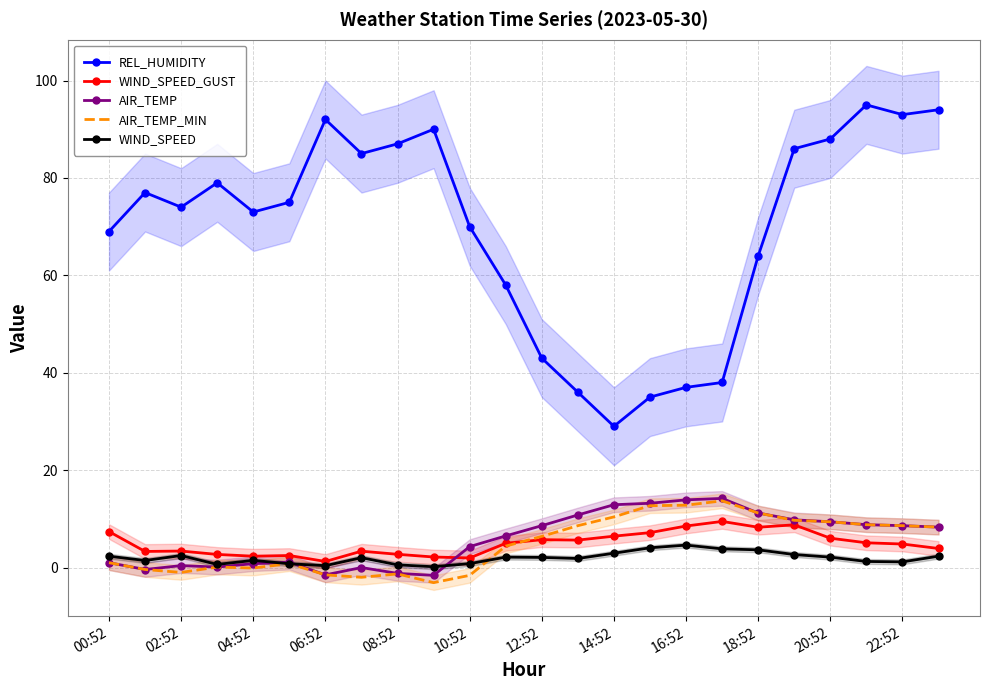

What is the highest value of the WIND_SPEED series?

4.6